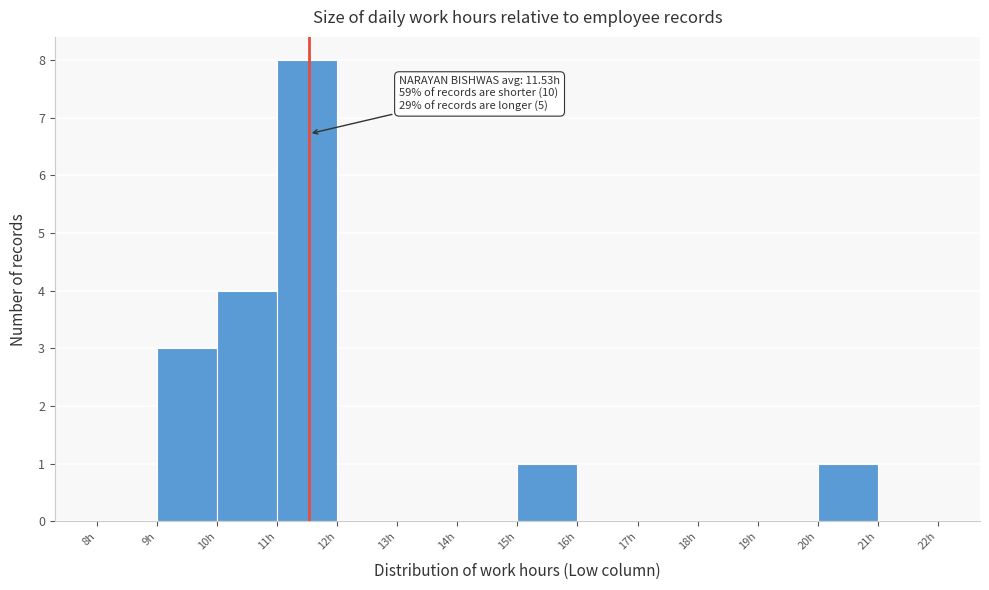

Which range on the x-axis has the tallest bar?

11 to 12